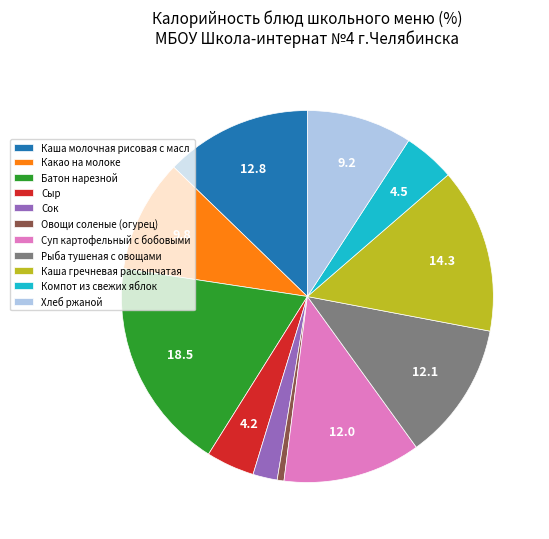

Is it true that Сок is 2% of the pie?

True